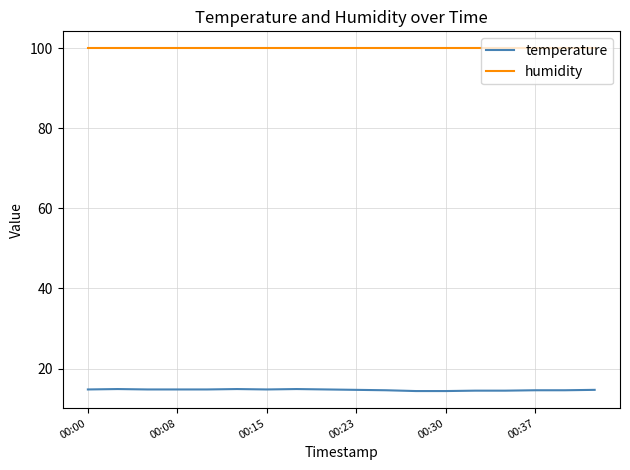

Rank the series by their maximum value, from lowest to highest.

temperature, humidity